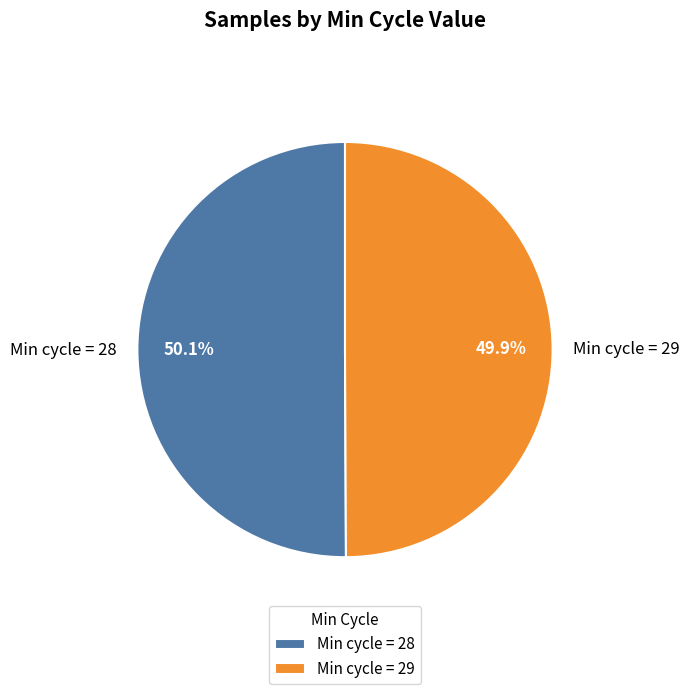

Does any single category account for the majority?

Yes